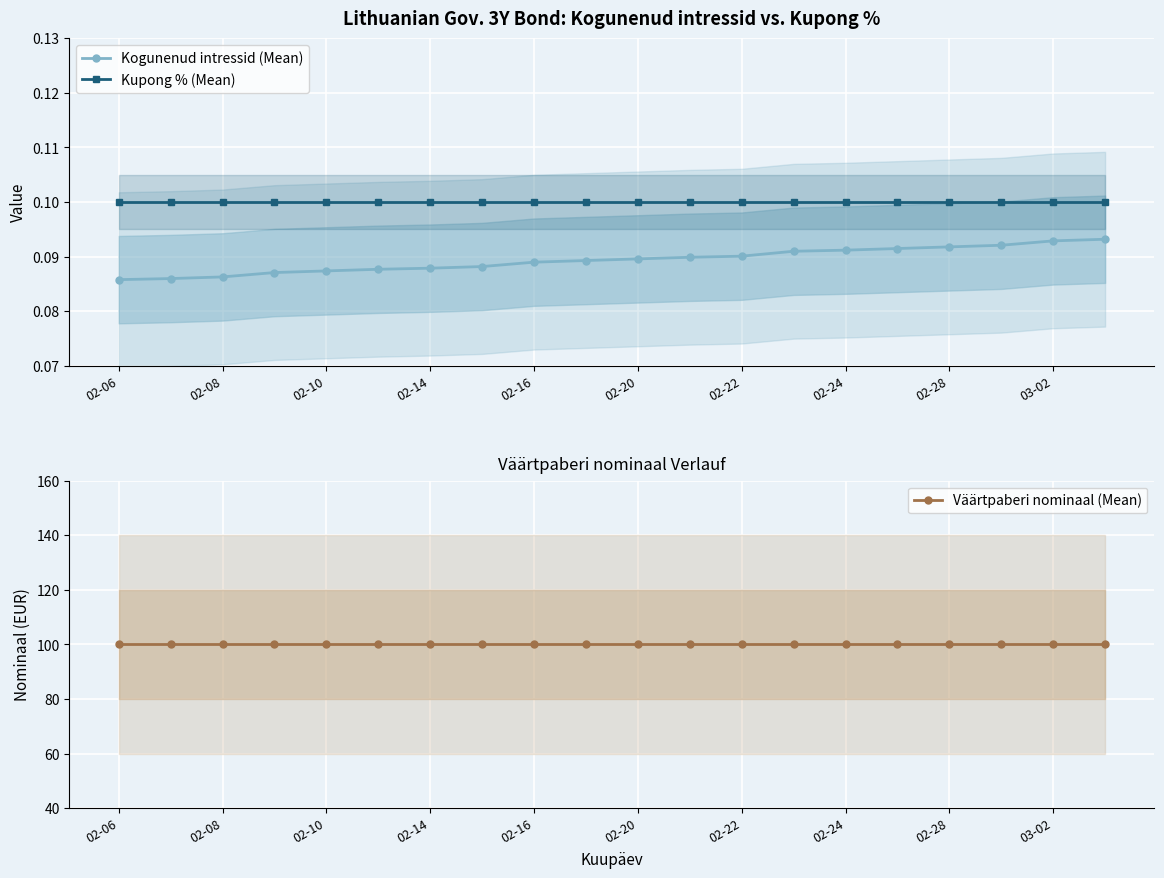

Between 11 and 15, which series saw the biggest shift?

Kogunenud intressid (Mean)